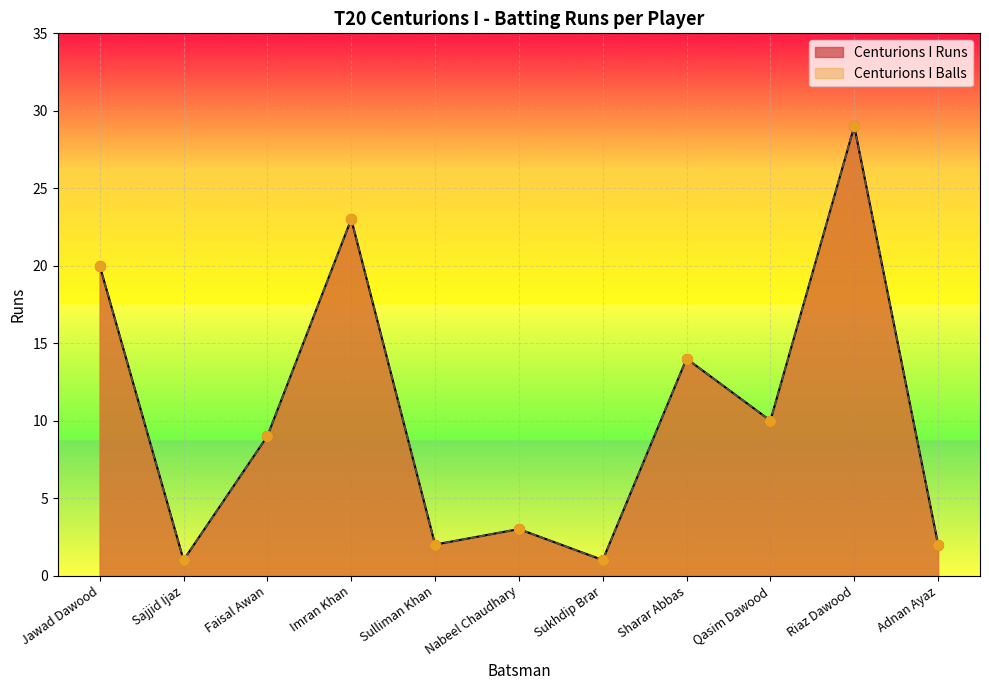

At how many categories does at least one series exceed 27?

1